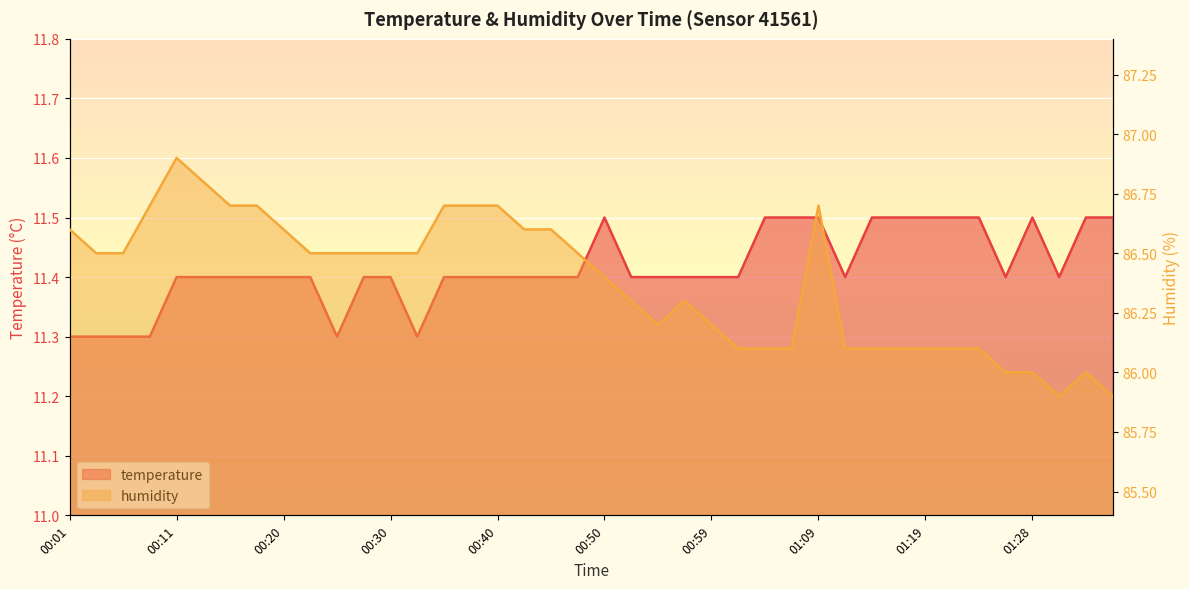

Is it true that temperature equals 17.1 at 00:18?

False